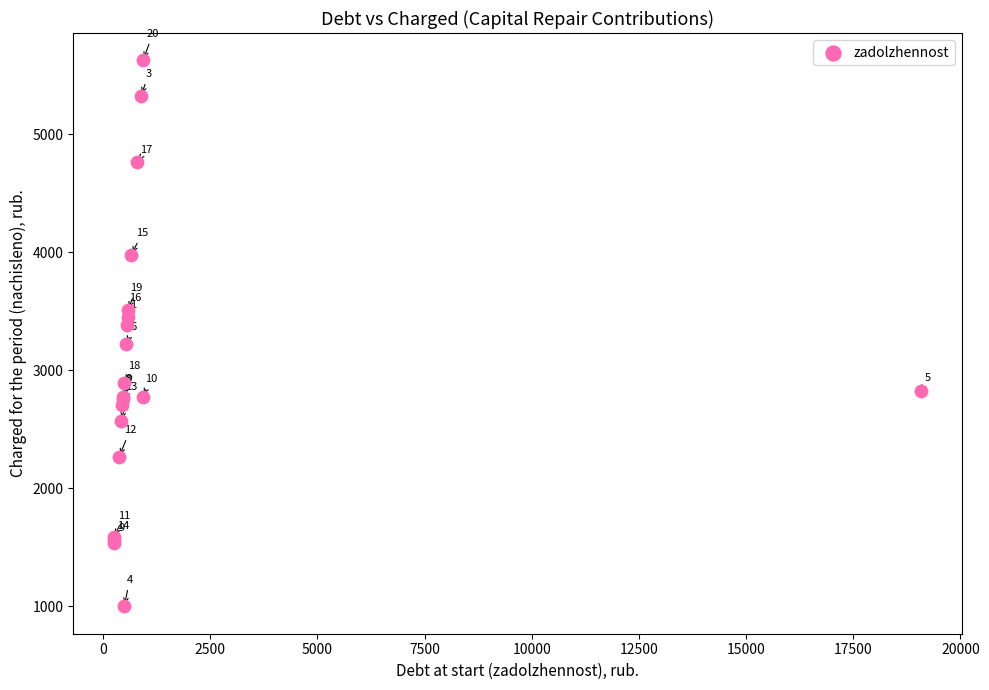

What Y value in the scatter plot is closest to 3311?

3385.8